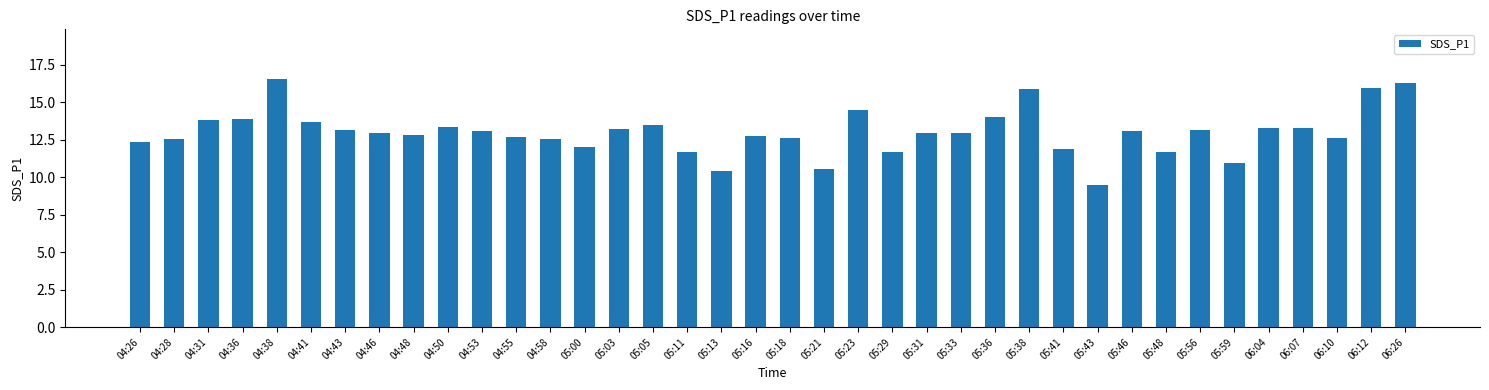

What is the label of the 35th bar from the left?

06:07